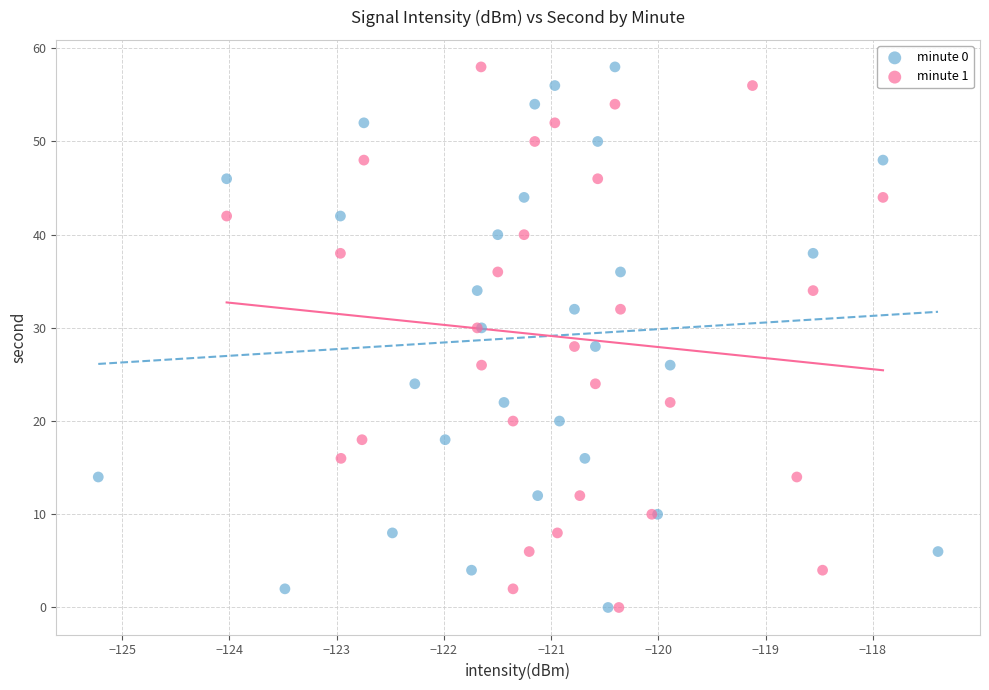

What are all the series names shown in the legend?

minute 0, minute 1